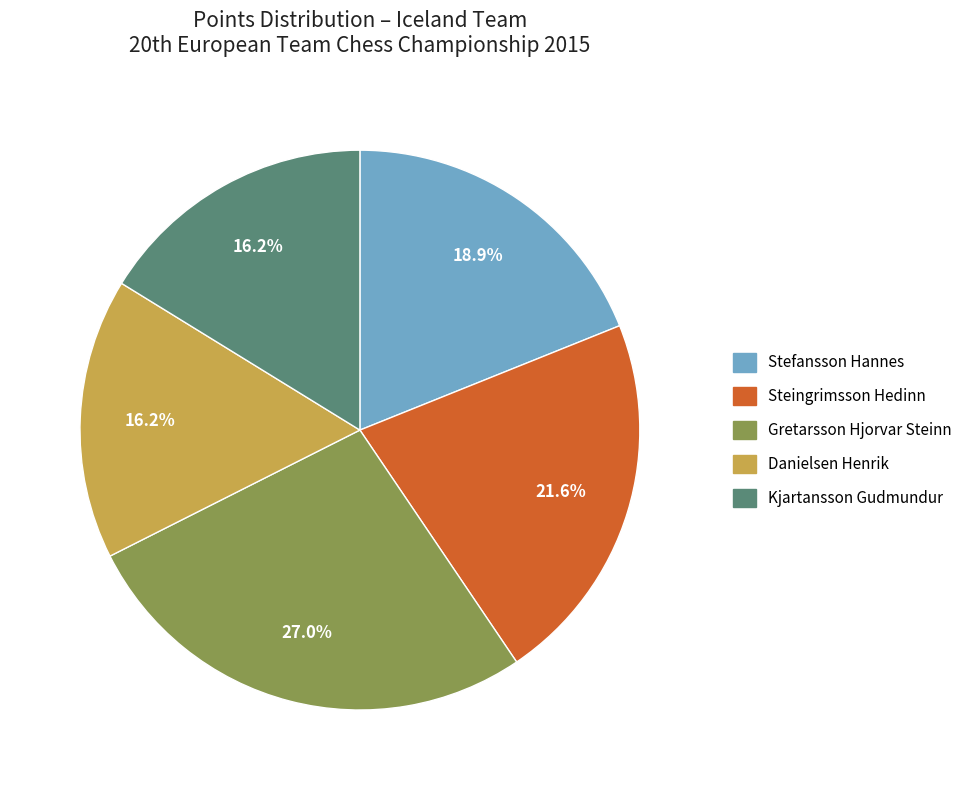

Which slice is the largest?

Gretarsson Hjorvar Steinn